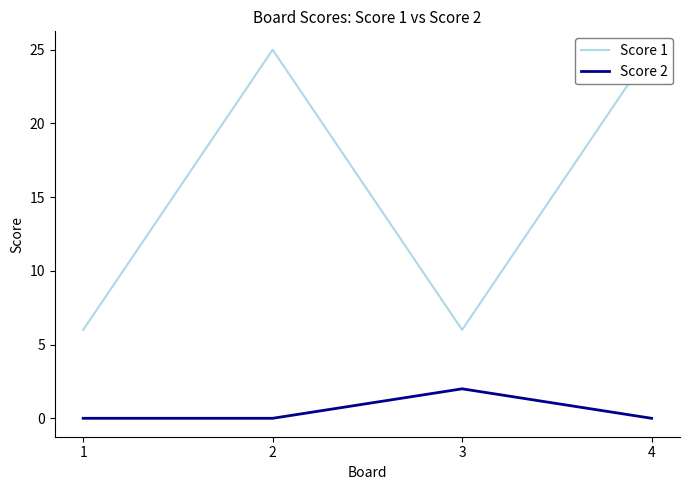

Rank the series by their maximum value, from lowest to highest.

Score 2, Score 1